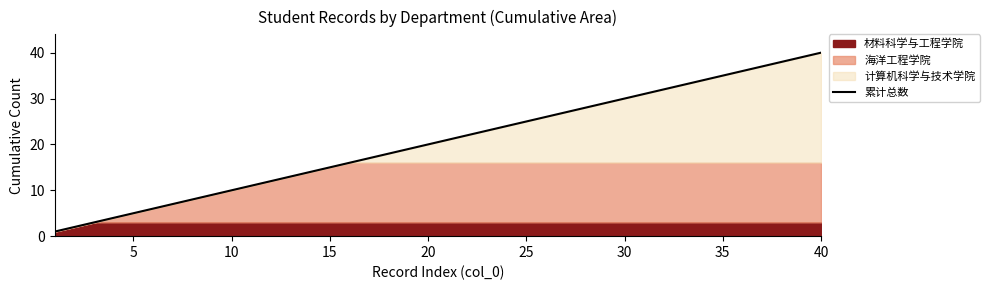

Which category has the highest value in the 累计总数 series?

40